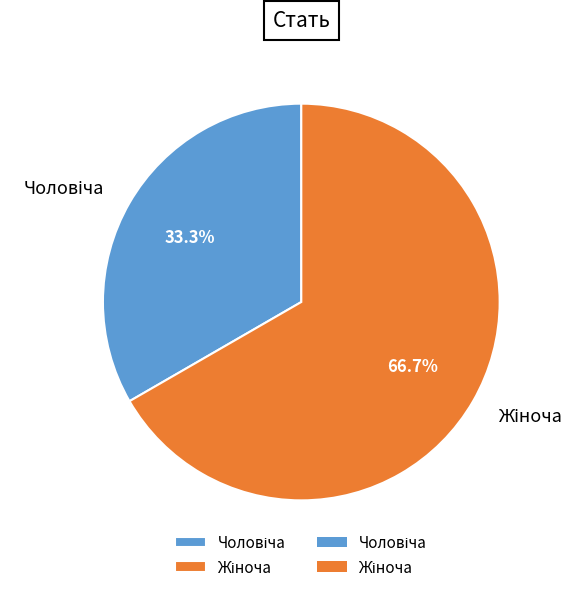

Is there a majority slice in this chart?

Yes